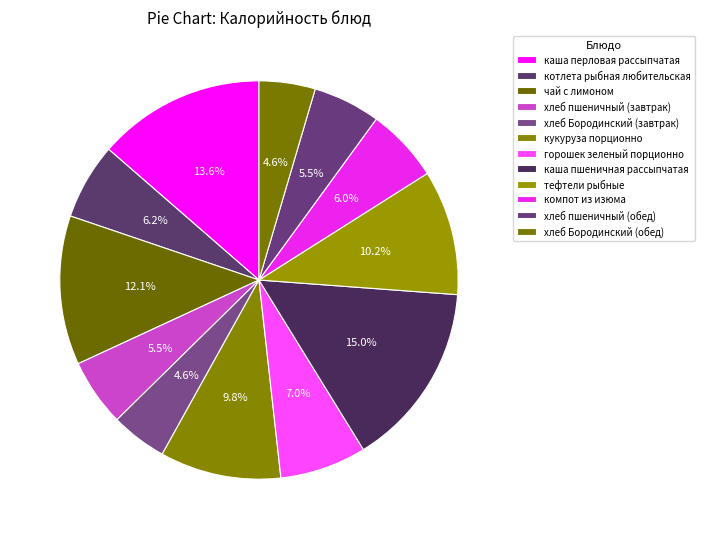

Is there a majority slice in this chart?

No